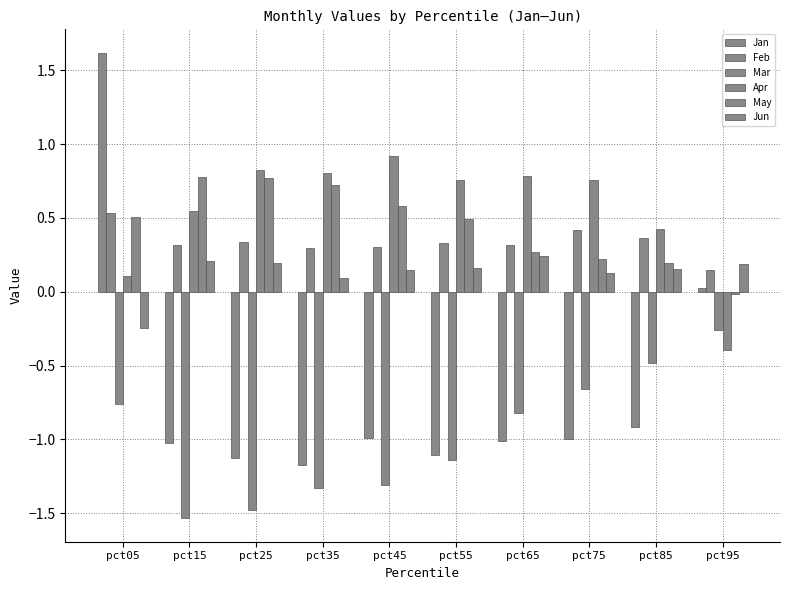

Rank the categories by Apr value from lowest to highest.

pct95, pct05, pct85, pct15, pct75, pct55, pct65, pct35, pct25, pct45